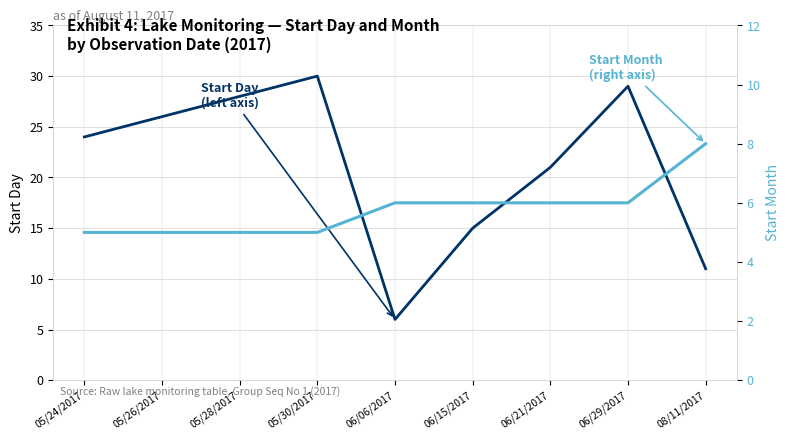

Reading left to right, extract all data points from this chart.

Start Day
(left axis): 24	26	28	30	6	15	21	29	11
Start Month
(right axis): 5	5	5	5	6	6	6	6	8